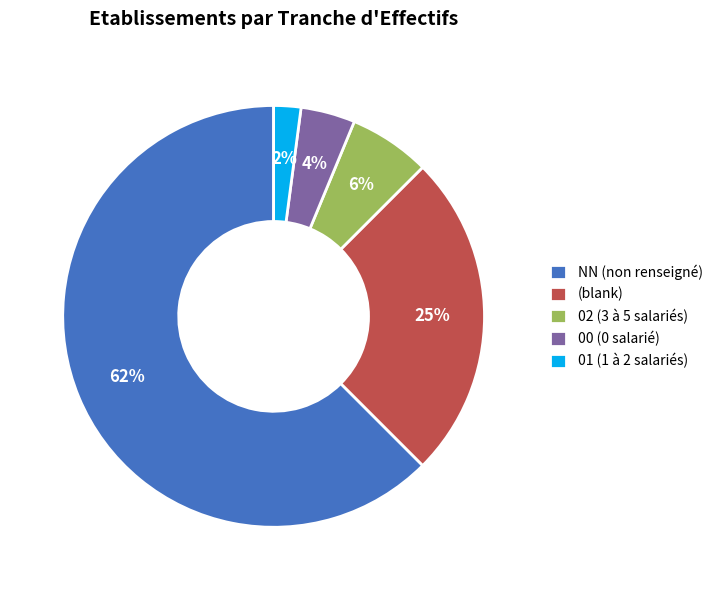

Which slice represents more than half of the pie?

NN (non renseigné)